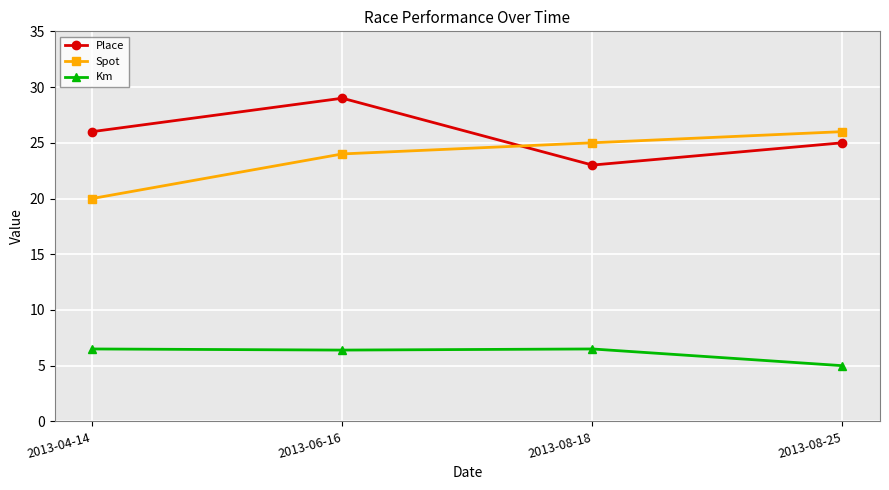

The Km series shows 2.6 at 2013-08-25. True or false?

False